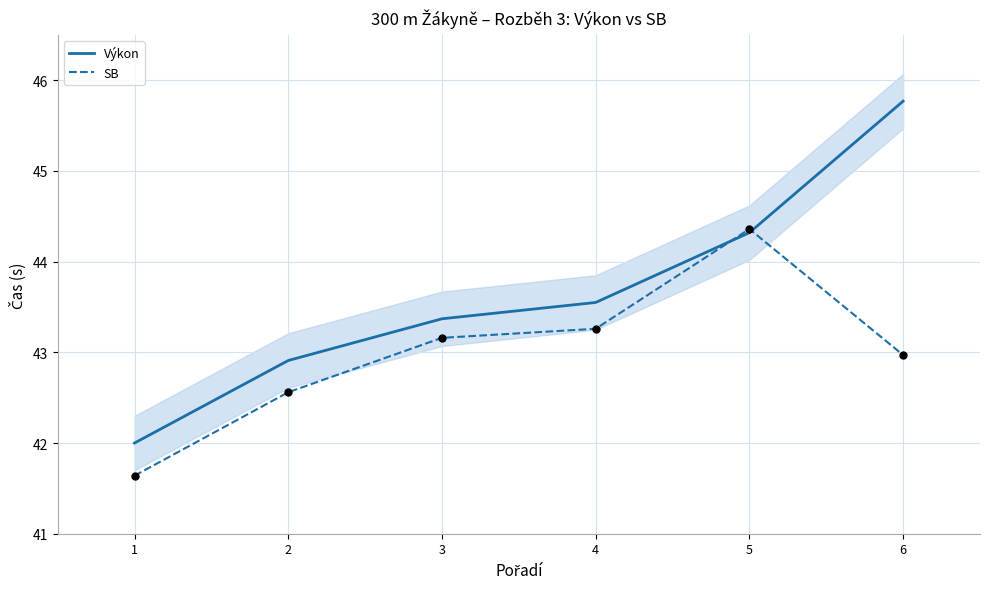

What are all the series names shown in the legend?

Výkon, SB